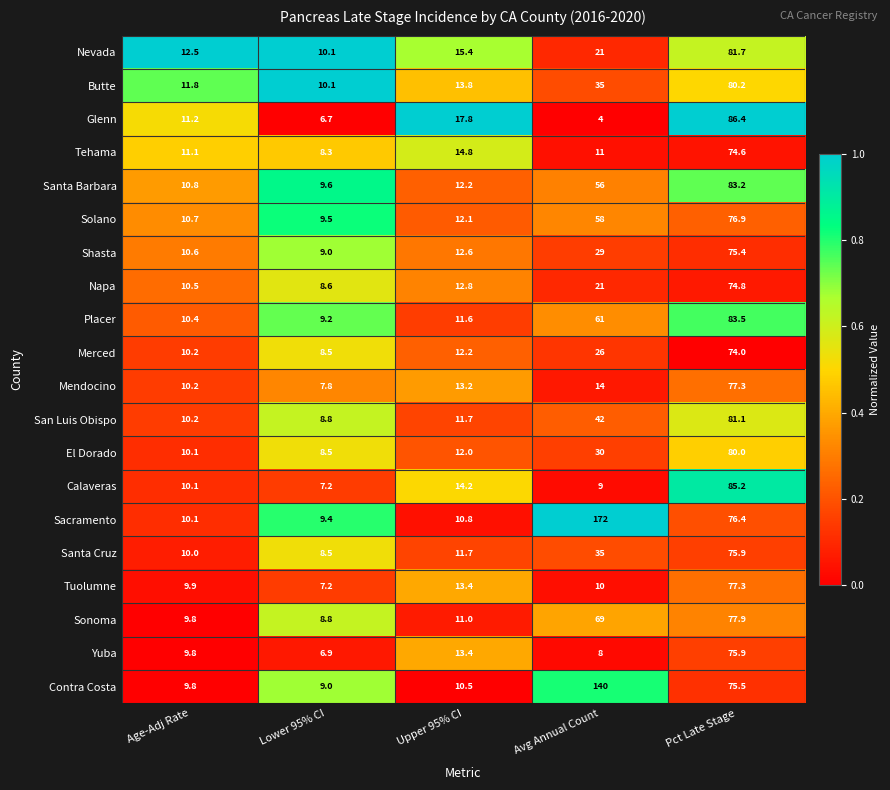

At which label is Butte closest to 45?

Avg Annual Count